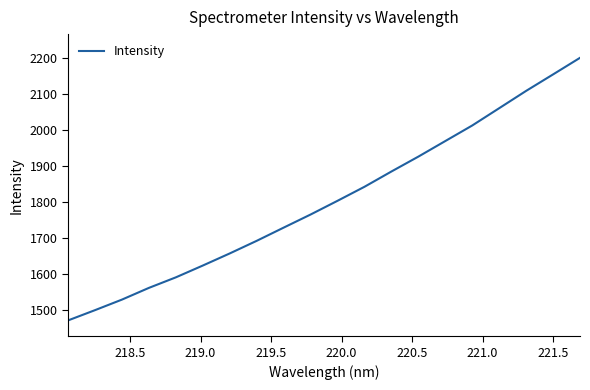

What is the greatest value displayed?

2201.8